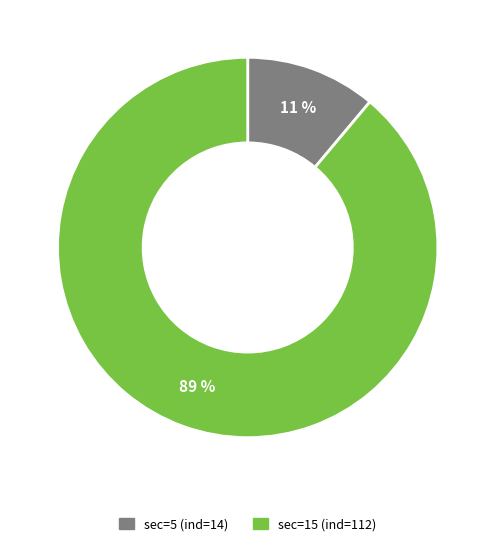

Count the number of slices in the pie.

2